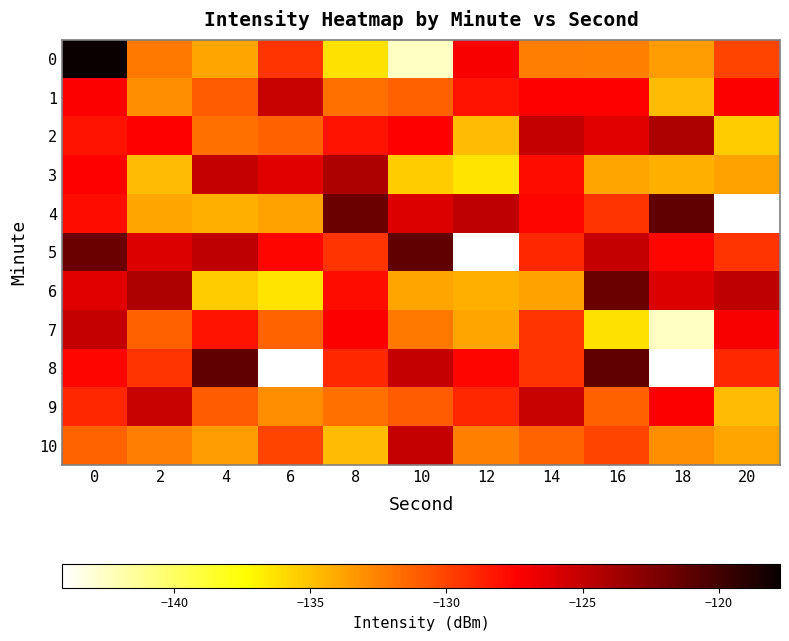

What is the smallest value displayed?

-144.1